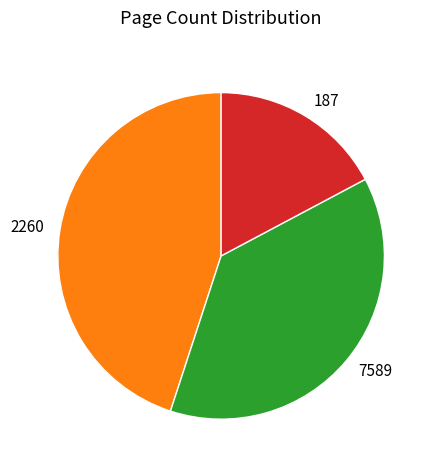

Between 187 and 7589, which is larger?

7589